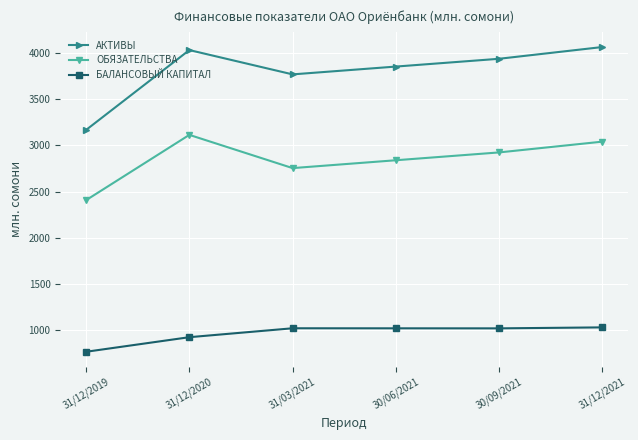

How many lines are shown in the chart?

3